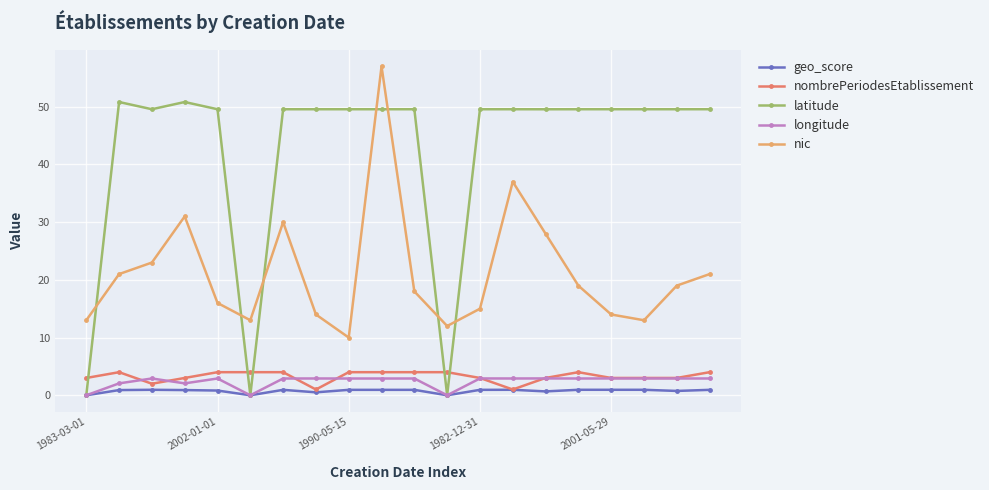

In nic, how many points are lower than both neighbors (excluding endpoints)?

4